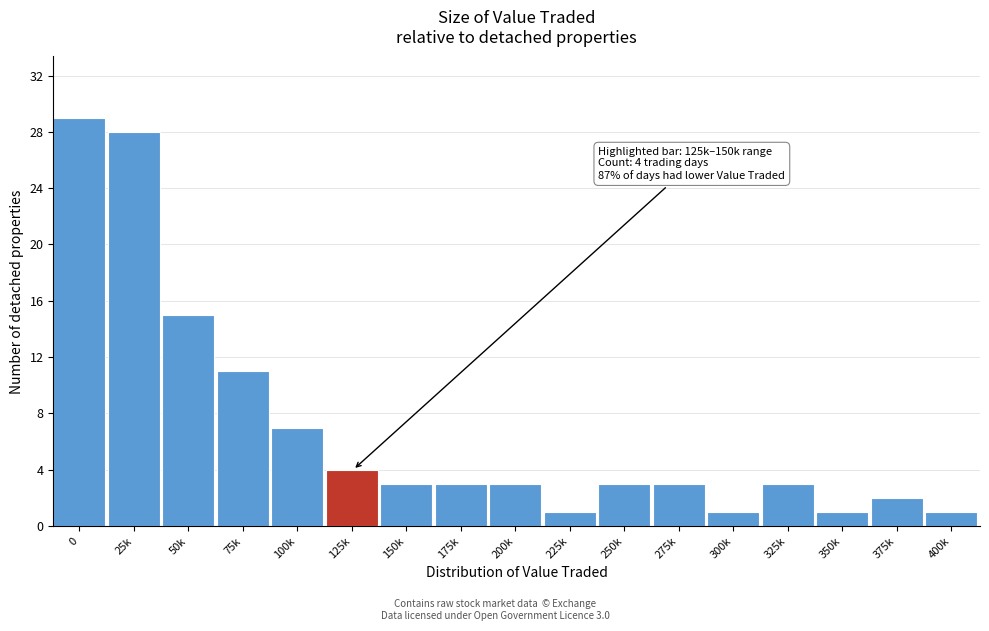

Reading left to right, what are all the values shown in this chart?

29	28	15	11	7	4	3	3	3	1	3	3	1	3	1	2	1